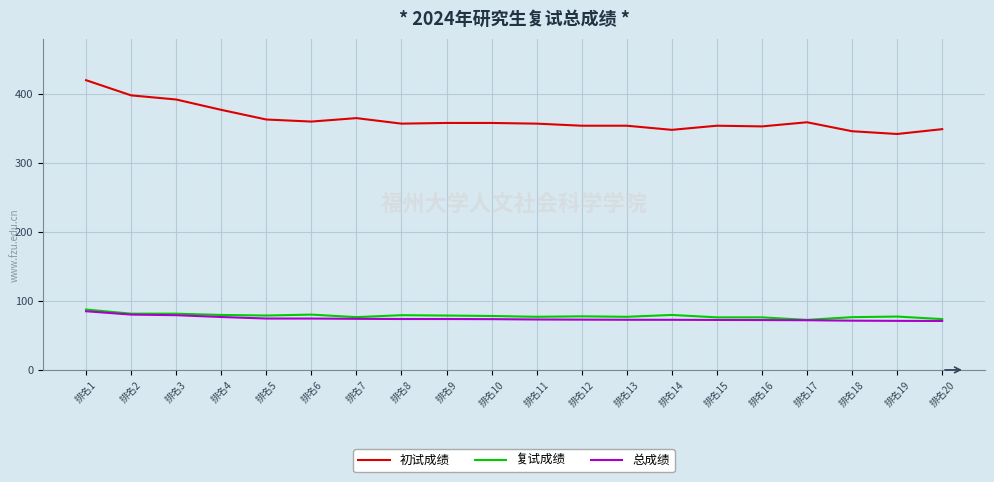

The value of 总成绩 at 排名10 is 73.6. True or false?

True